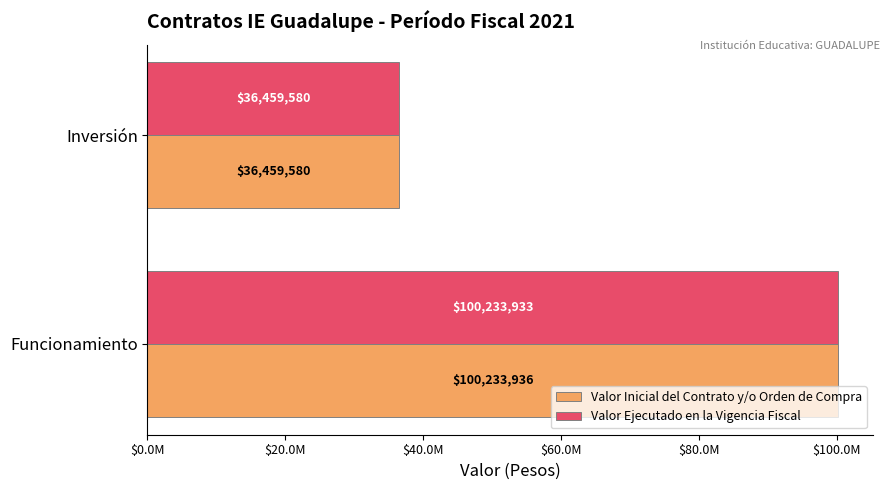

What are all the series names shown in the legend?

Valor Inicial del Contrato y/o Orden de Compra, Valor Ejecutado en la Vigencia Fiscal